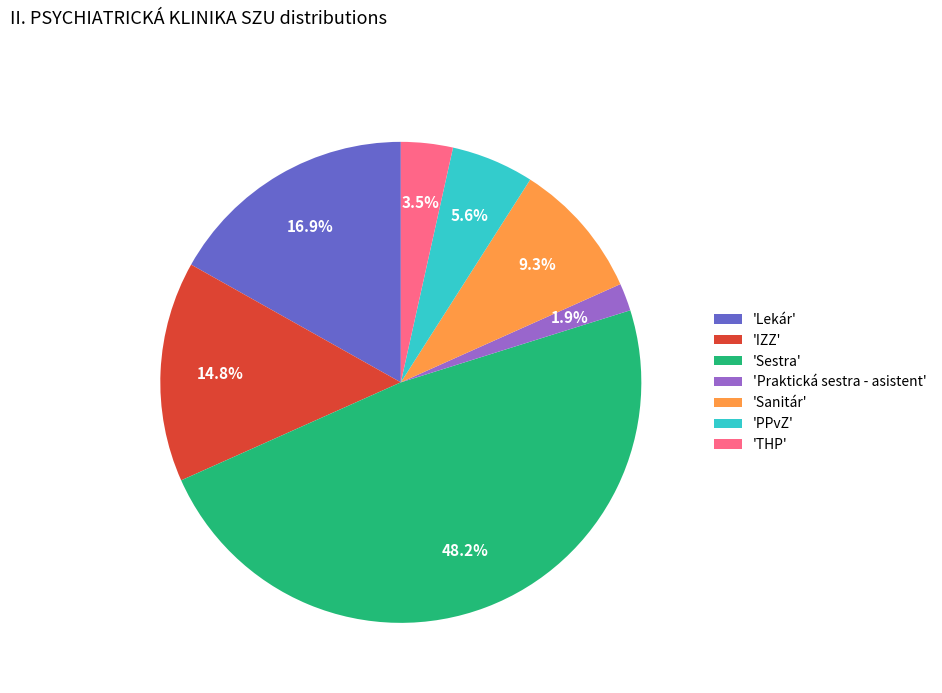

Which slice is the largest?

'Sestra'